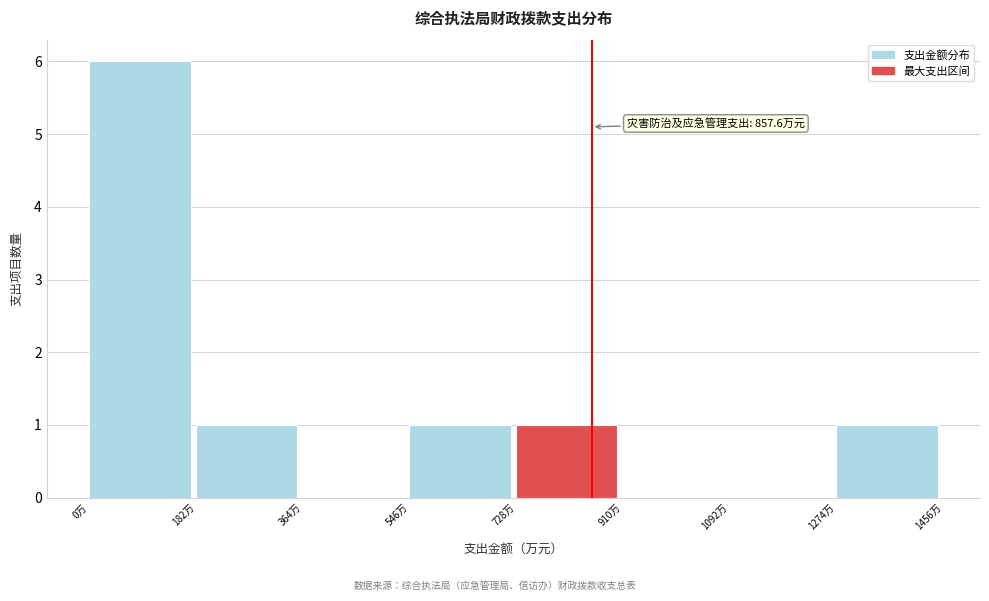

Which range on the x-axis has the tallest bar?

0 to 180